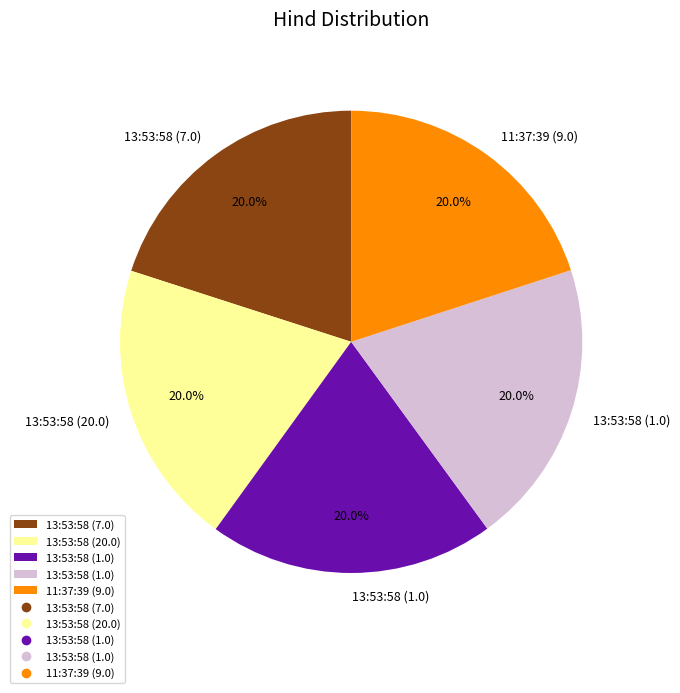

Does any single category account for the majority?

No